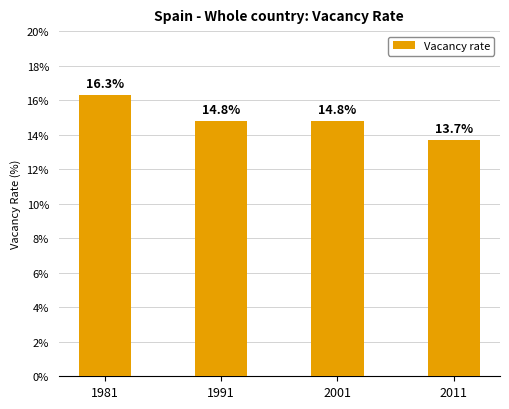

True or false: the data shows 28.6 at 1981.

False